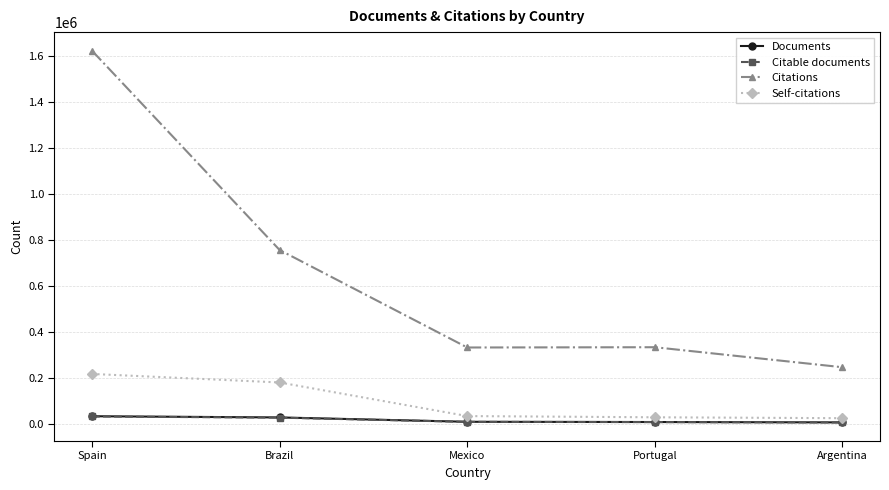

At which category does the chart reach its peak across all series?

Spain